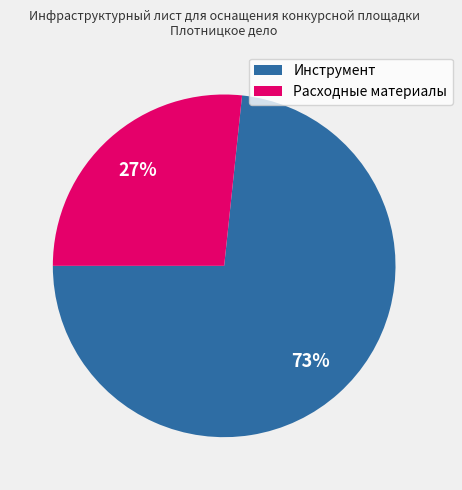

True or false: Расходные материалы accounts for 17% of the total.

False